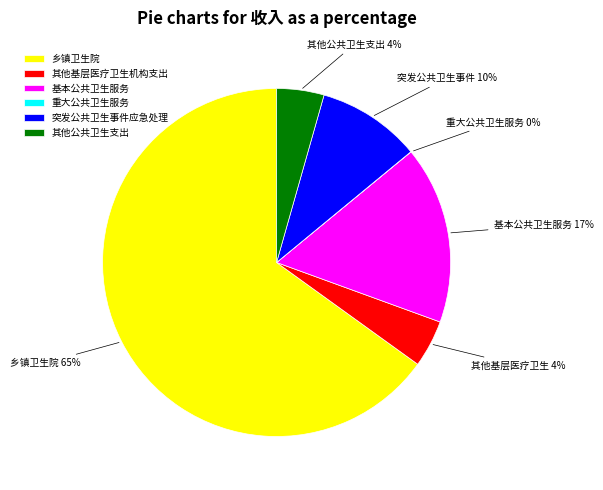

What is the majority slice?

乡镇卫生院